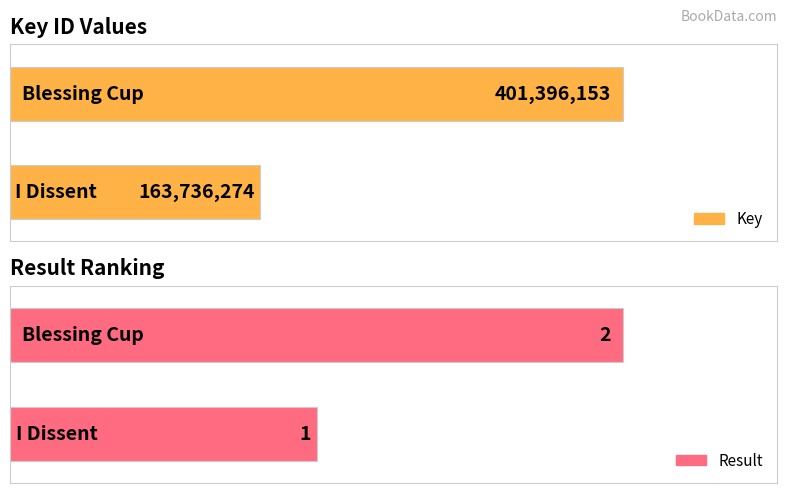

What is the difference between the Key values at Blessing Cup and I Dissent?

237659879